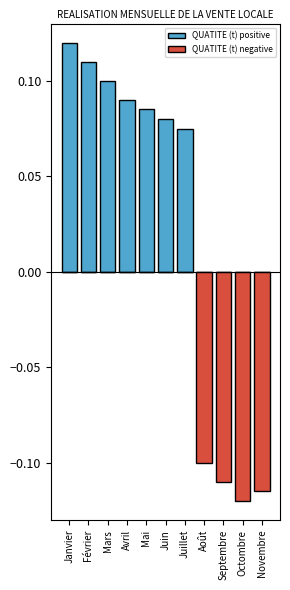

Are the bars grouped side by side (vs. stacked)?

Yes